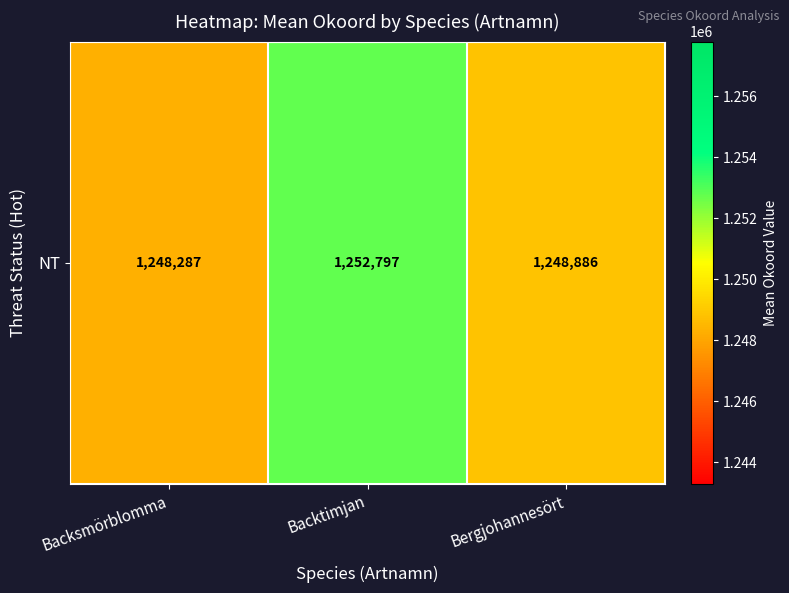

Reading left to right, list all the values displayed in this chart.

Backsmörblomma=1248286.7	Backtimjan=1252796.8	Bergjohannesört=1248885.7